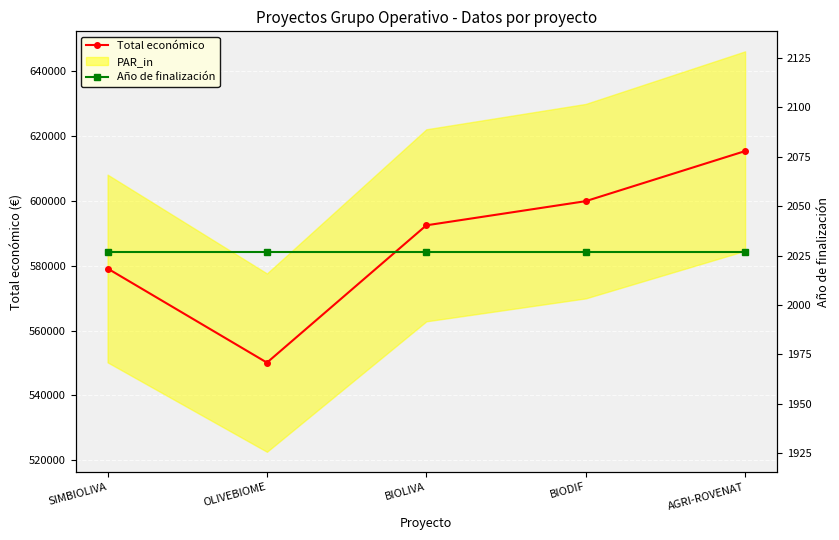

What is the highest value of the Total económico series?

615375